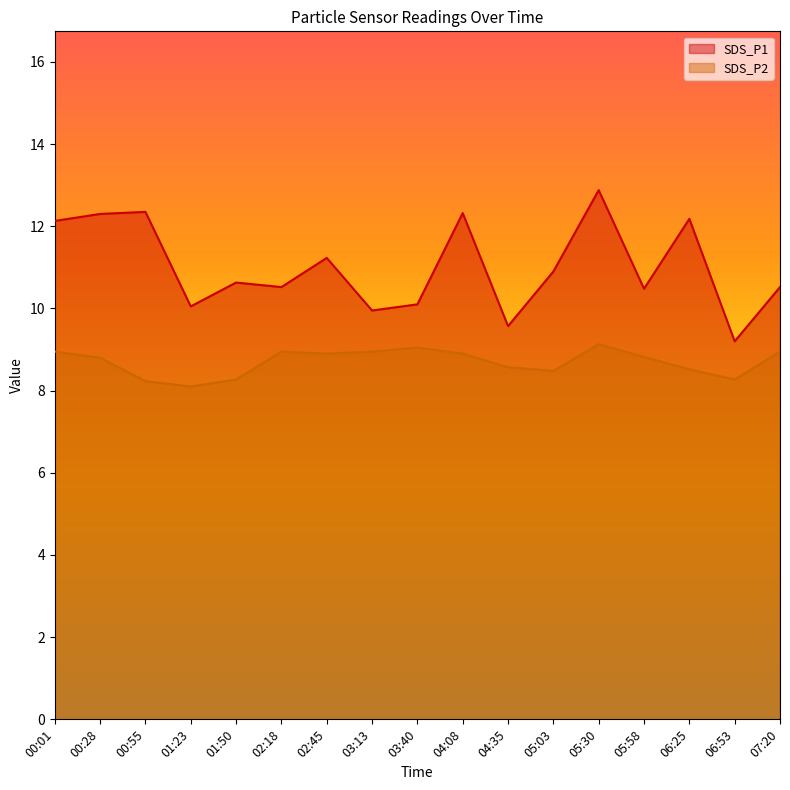

Which series has the largest total across all categories?

SDS_P1